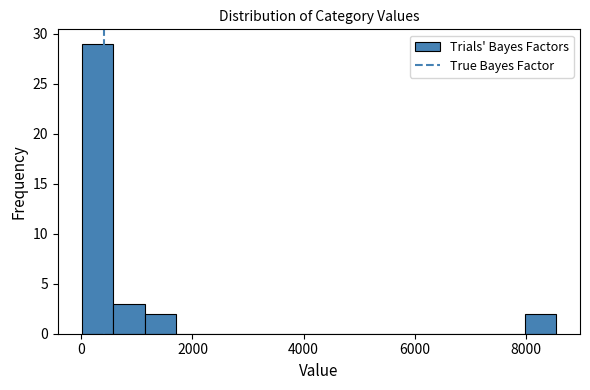

Read against the x-axis, roughly where is the centre of the tallest bar?

200